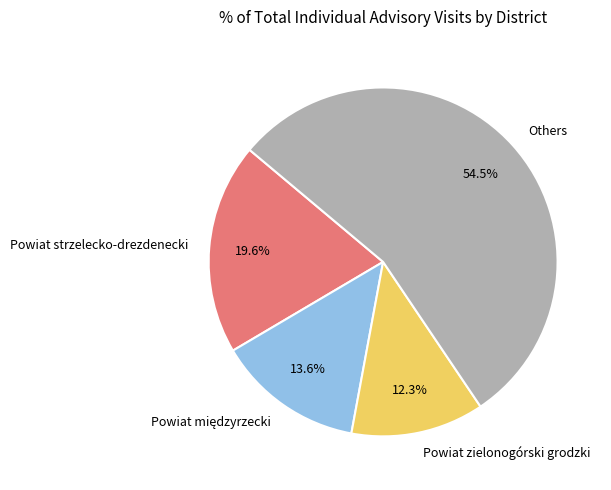

How many segments does this pie chart have?

4